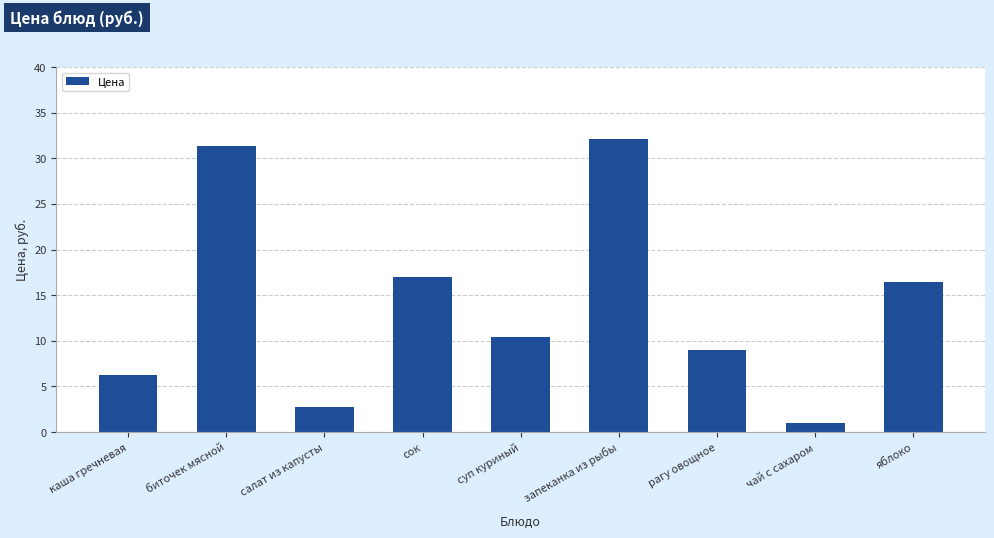

Does the chart contain any negative values?

No